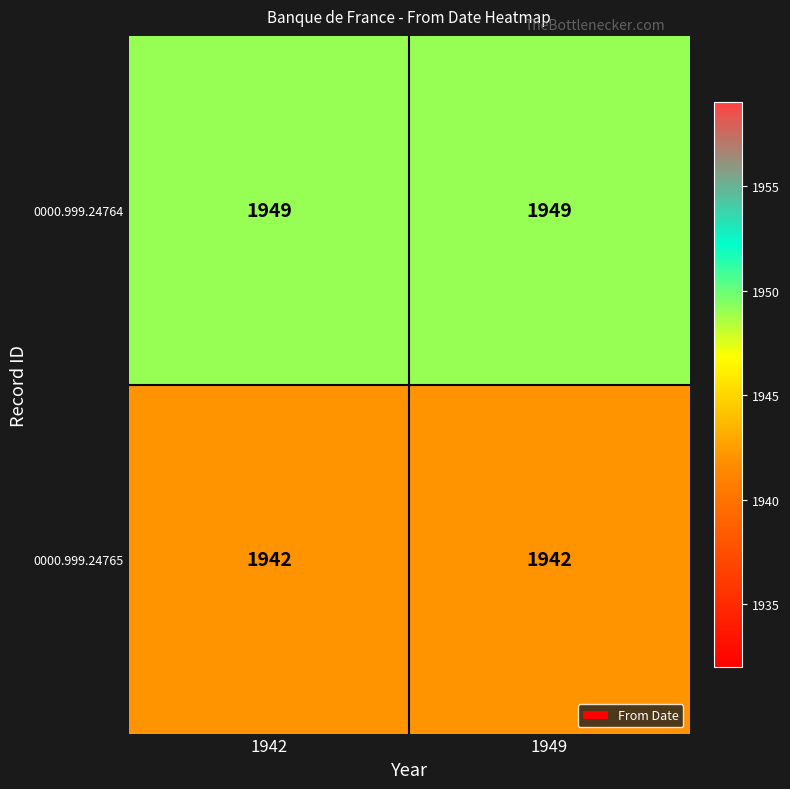

What is the total value across all series at 1942?

3891